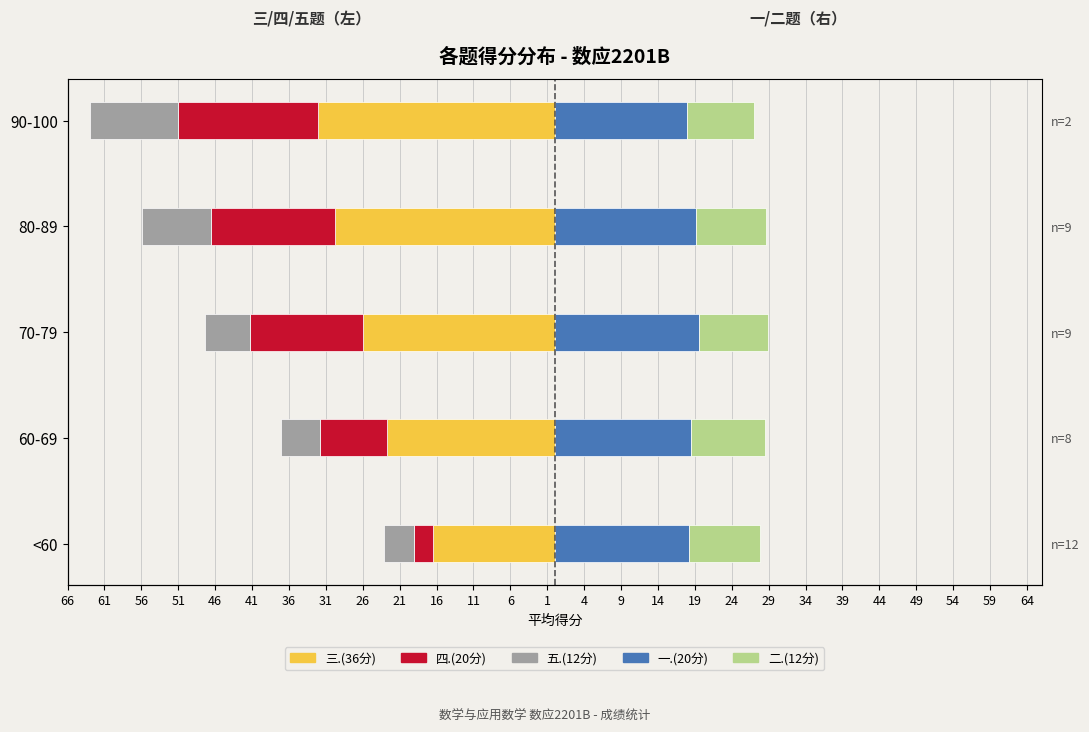

How many bars are there in total?

25